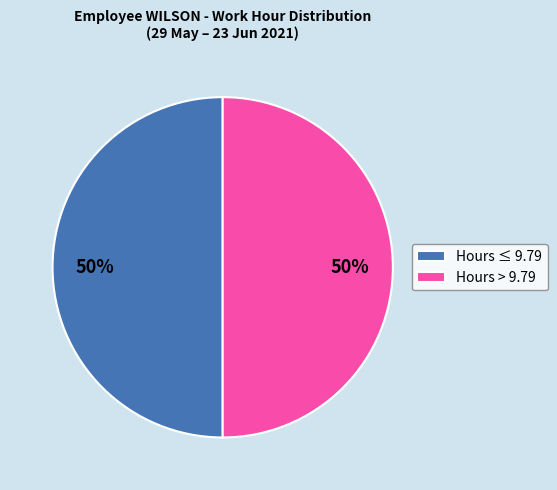

True or false: Hours ≤ 9.79 accounts for 50% of the total.

True